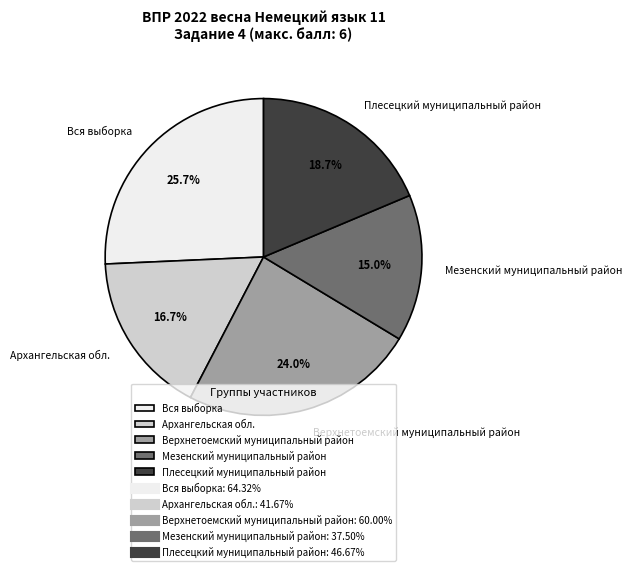

Does Плесецкий муниципальный район represent more than half of the total?

No